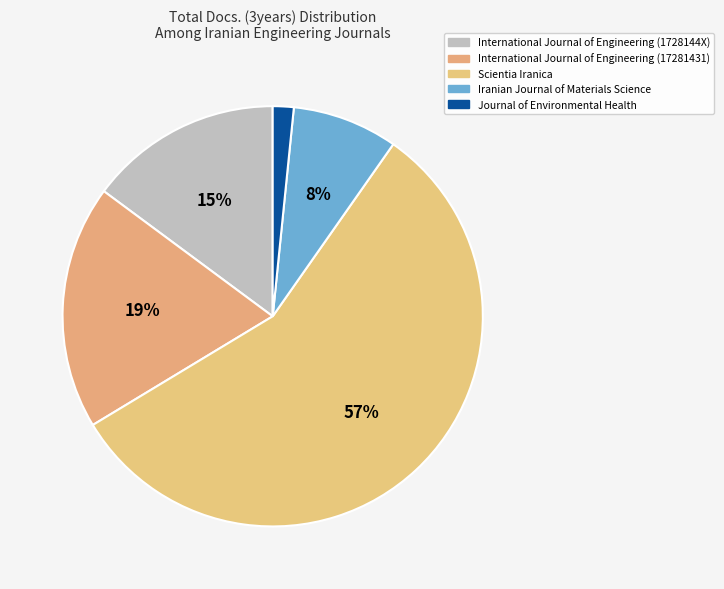

To the nearest percent, what is the combined percentage of Journal of Environmental Health and Scientia Iranica?

58%